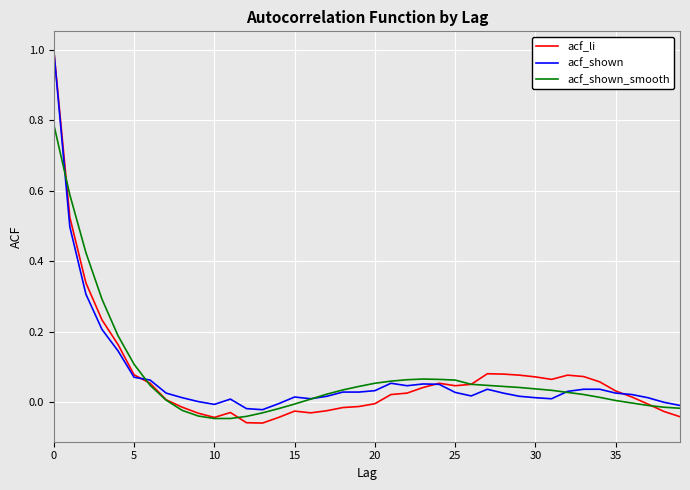

How many lines are shown in the chart?

3